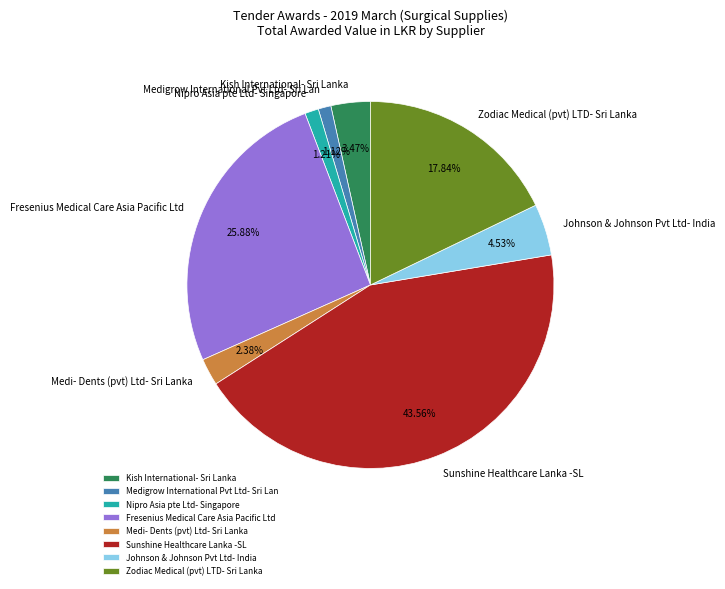

Does any single category account for the majority?

No